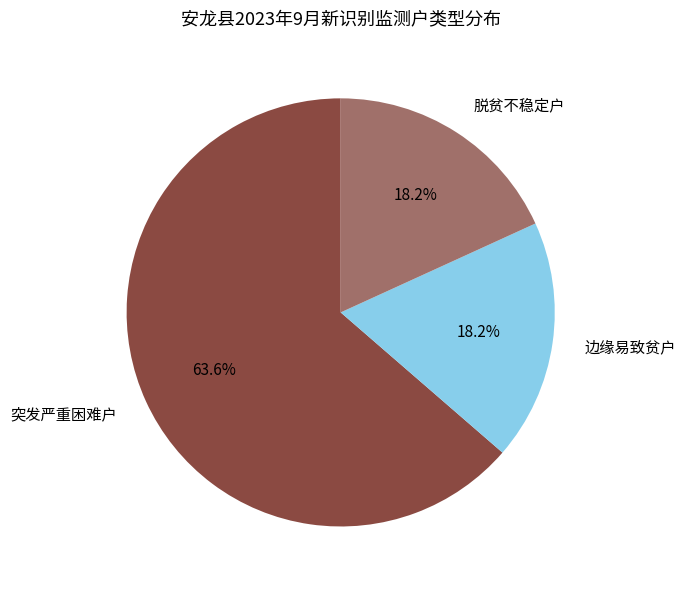

What percentage do 脱贫不稳定户 and 边缘易致贫户 together represent?

36.4%